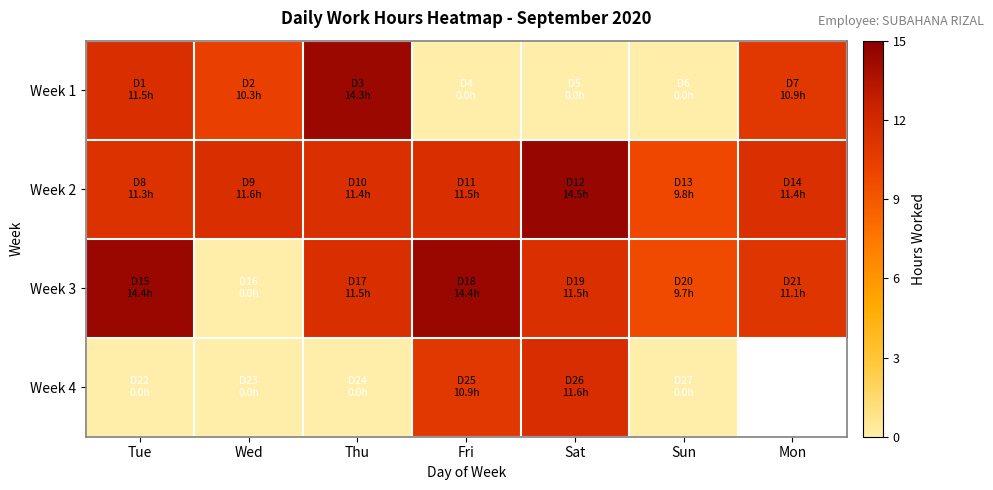

How many data points in Week 1 are less than 10?

3